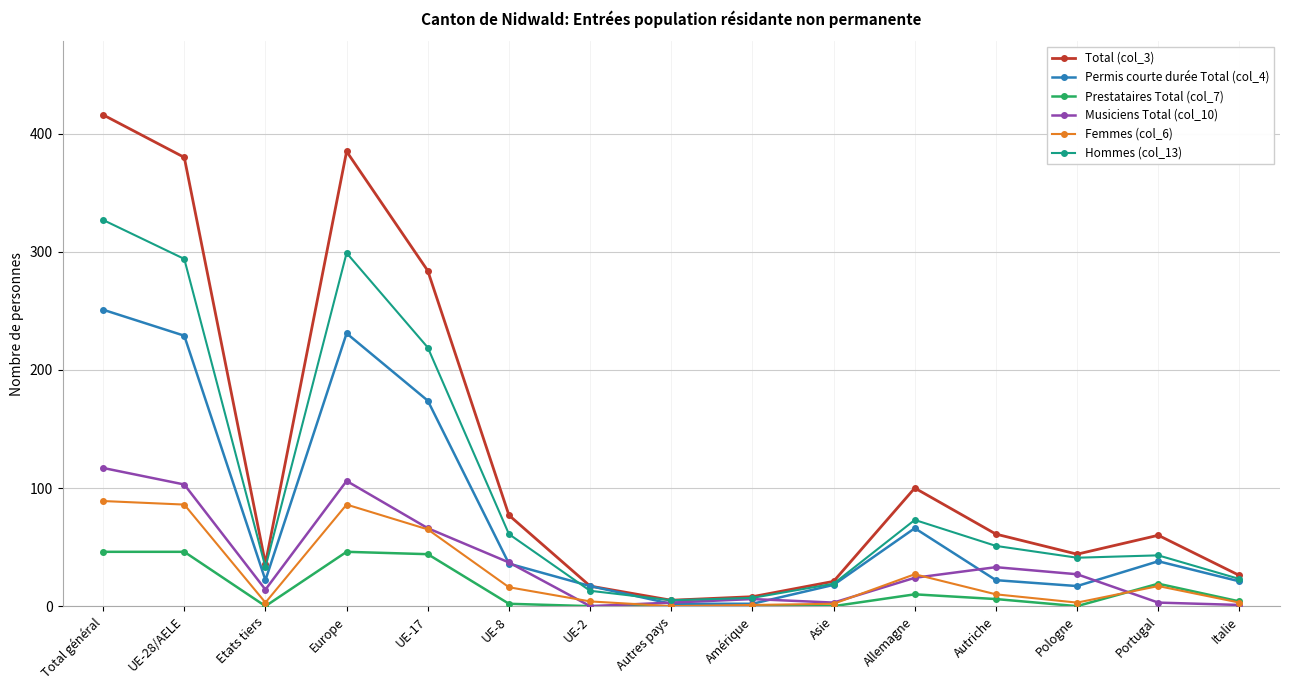

What is the average value of the Prestataires Total (col_7) series?

15